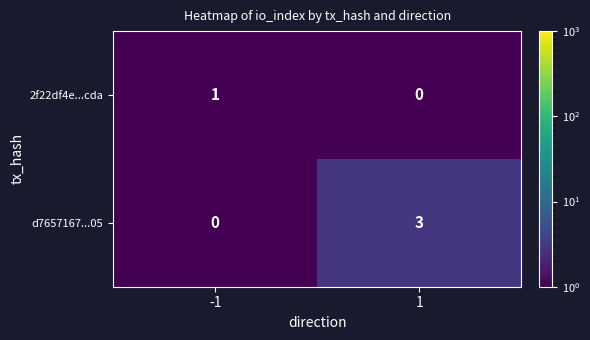

What is the greatest value displayed?

3